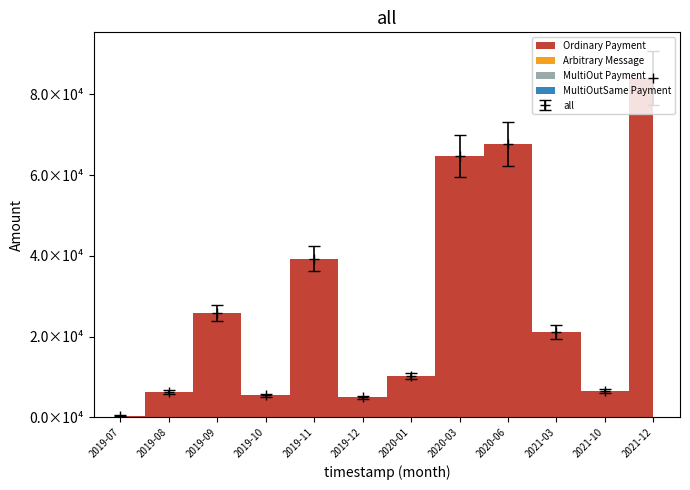

Reading right to left, transcribe all the data shown in this chart.

Ordinary Payment: 84082.0	6581.0	21120.0	67740.0	64793.6	10208.0	4978.0	39328.0	5436.3	25844.0	6185.0	239.6
Arbitrary Message: 0.0	0.0	0.0	0.0	0.0	0.0	0.0	0.0	0.0	0.0	0.0	0.0
MultiOut Payment: 0.0	0.0	0.0	0.0	0.0	0.0	0.0	0.0	0.0	0.0	0.0	201.6
MultiOutSame Payment: 0.0	0.0	0.0	0.0	0.0	0.0	0.0	0.0	0.0	0.0	0.0	0.0